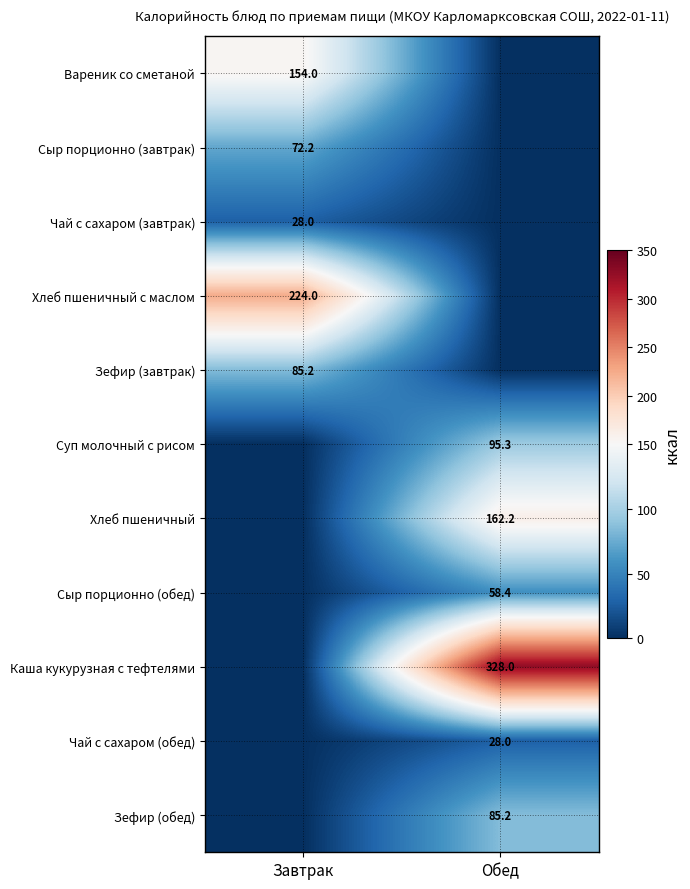

What is the maximum value for Зефир (завтрак)?

85.2